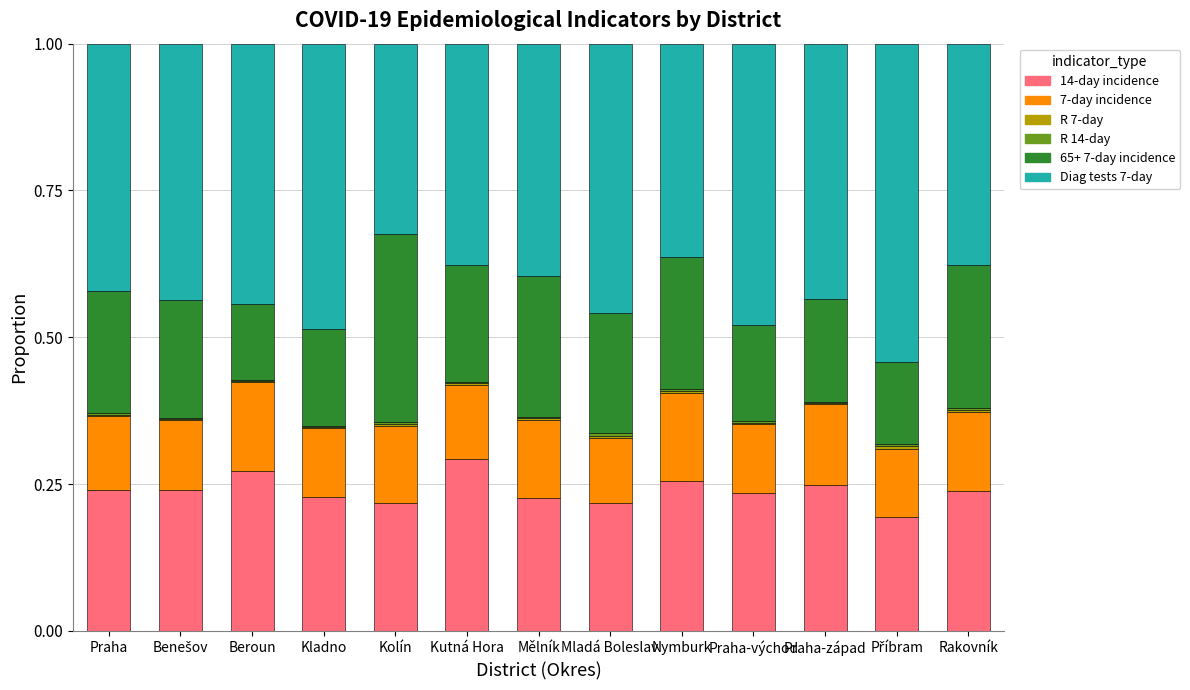

The value of 14-day incidence at Praha-západ is 0.4. True or false?

False